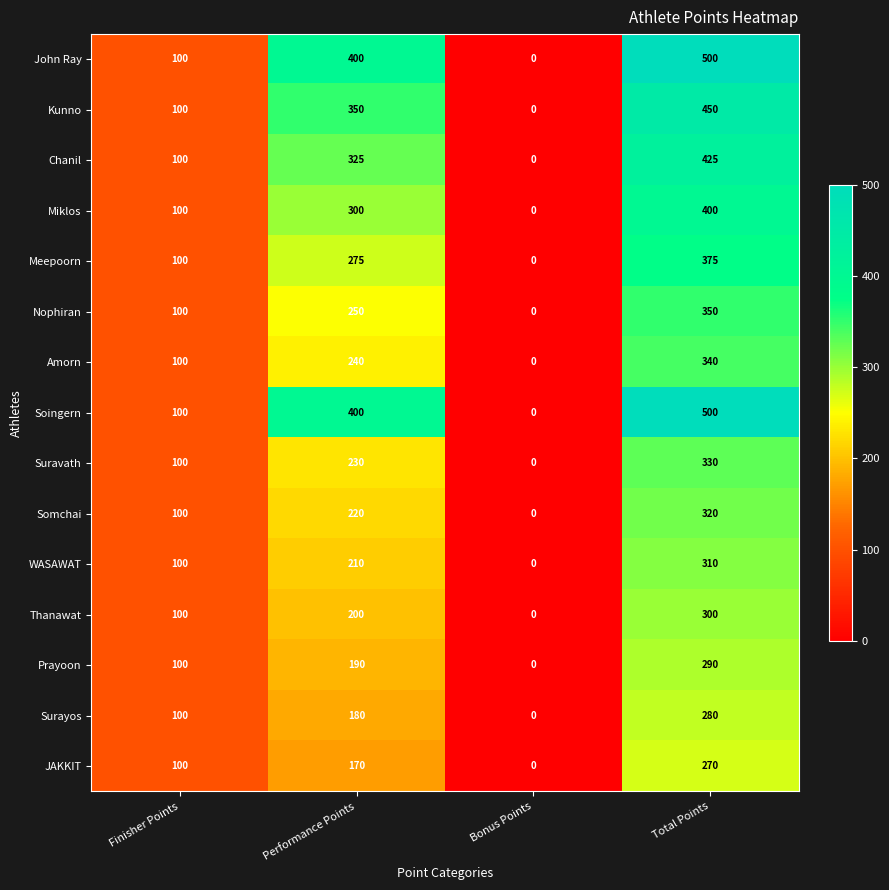

What is the maximum value shown in the chart?

500